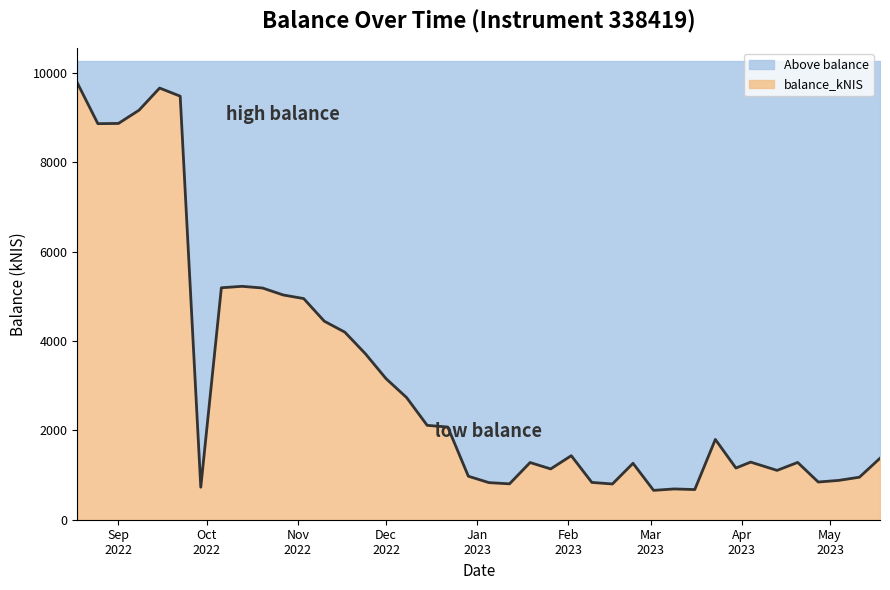

At which label does the data first exceed 1433?

2022-08-18